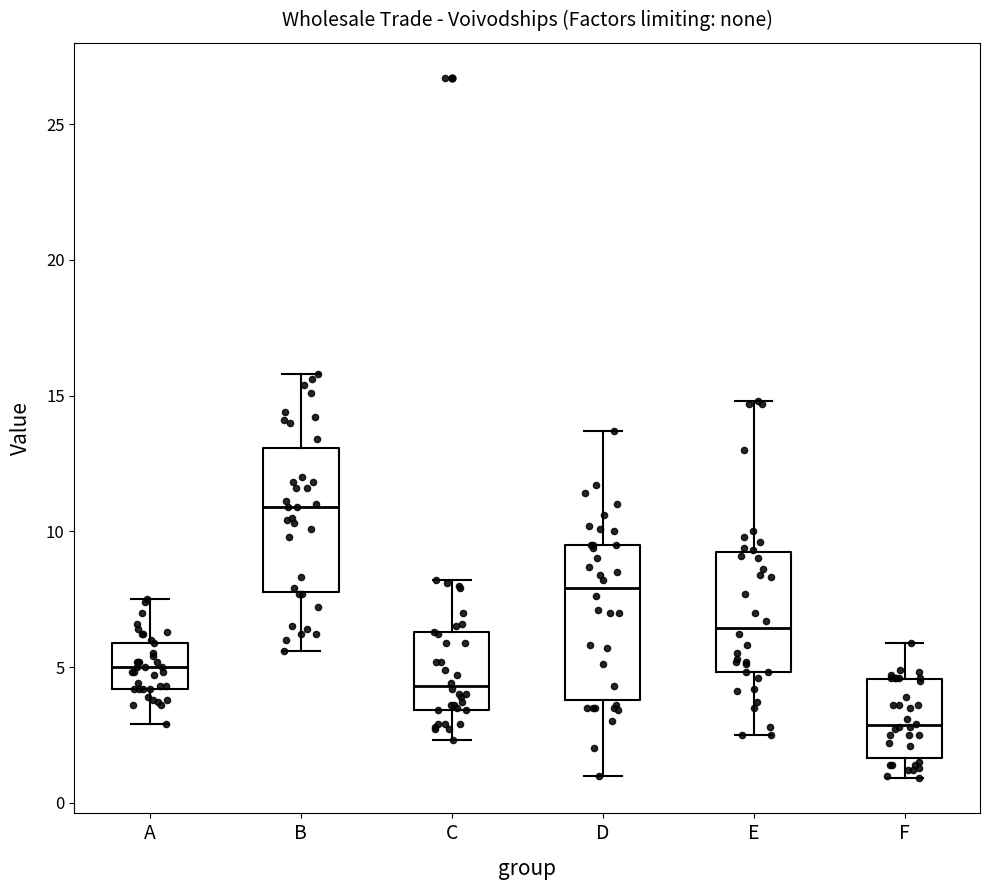

Where does the median line of the box for D sit on the y-axis? The values are not printed on the chart, so give them approximately, as read against the axis.

8.0